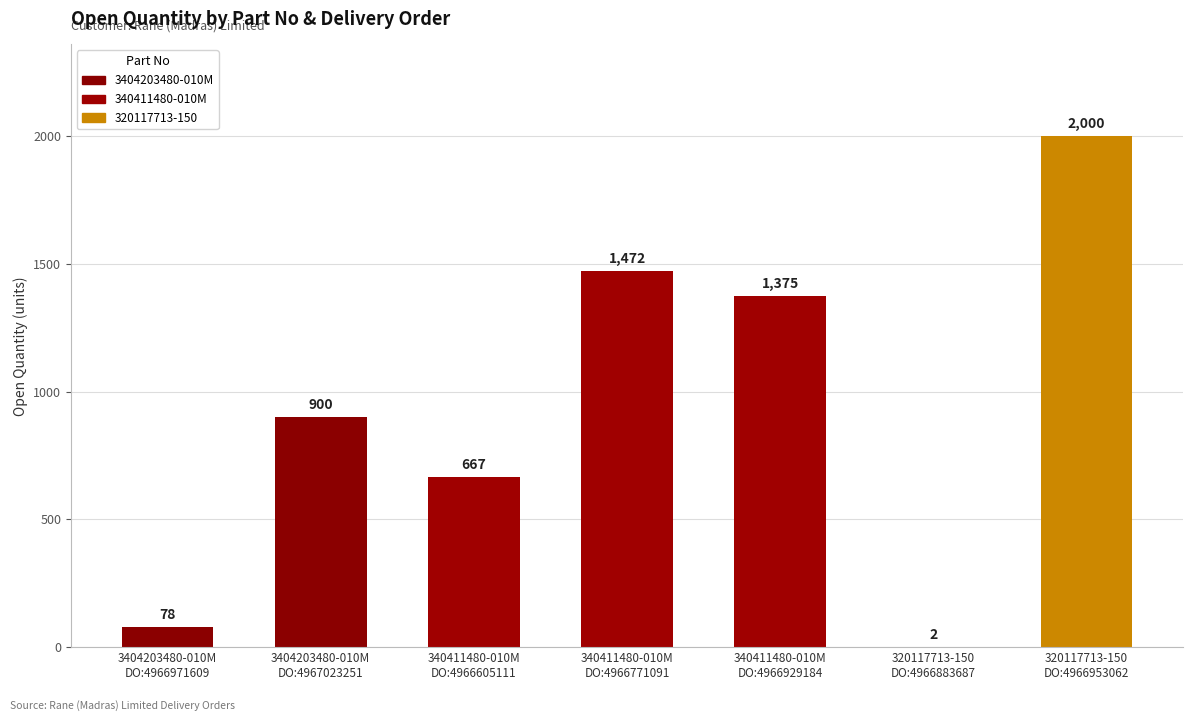

What is the sum of all values?

6494